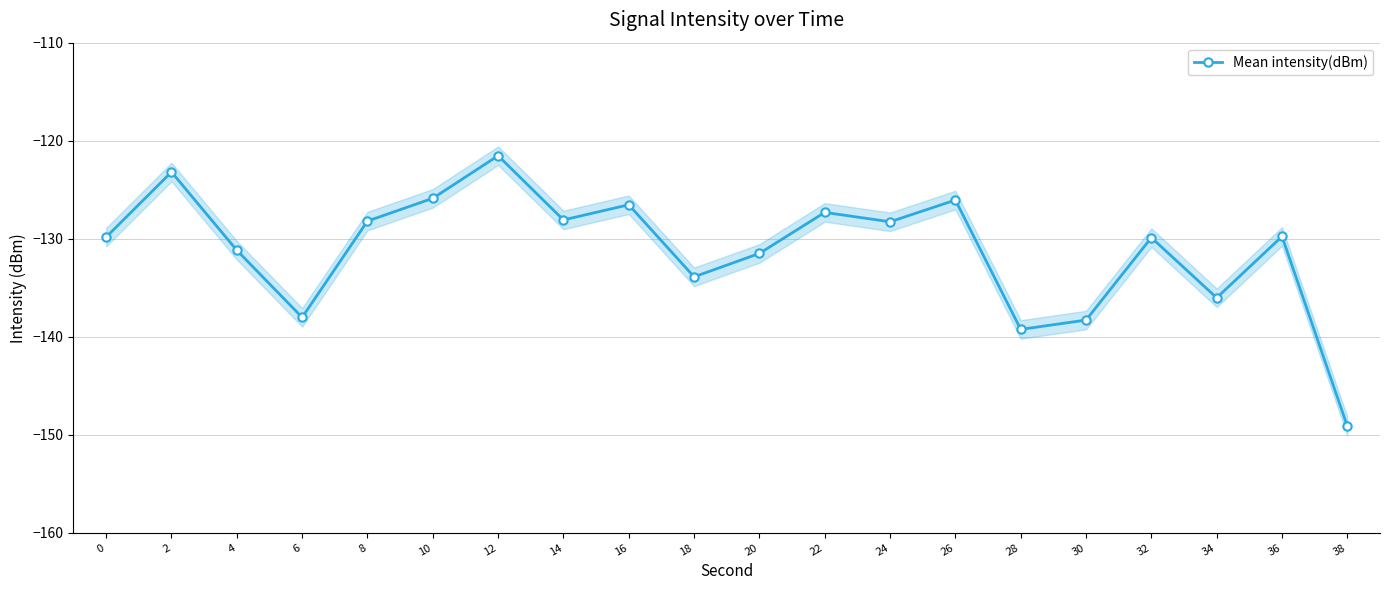

The chart shows a value of -129.8 at 0. True or false?

True